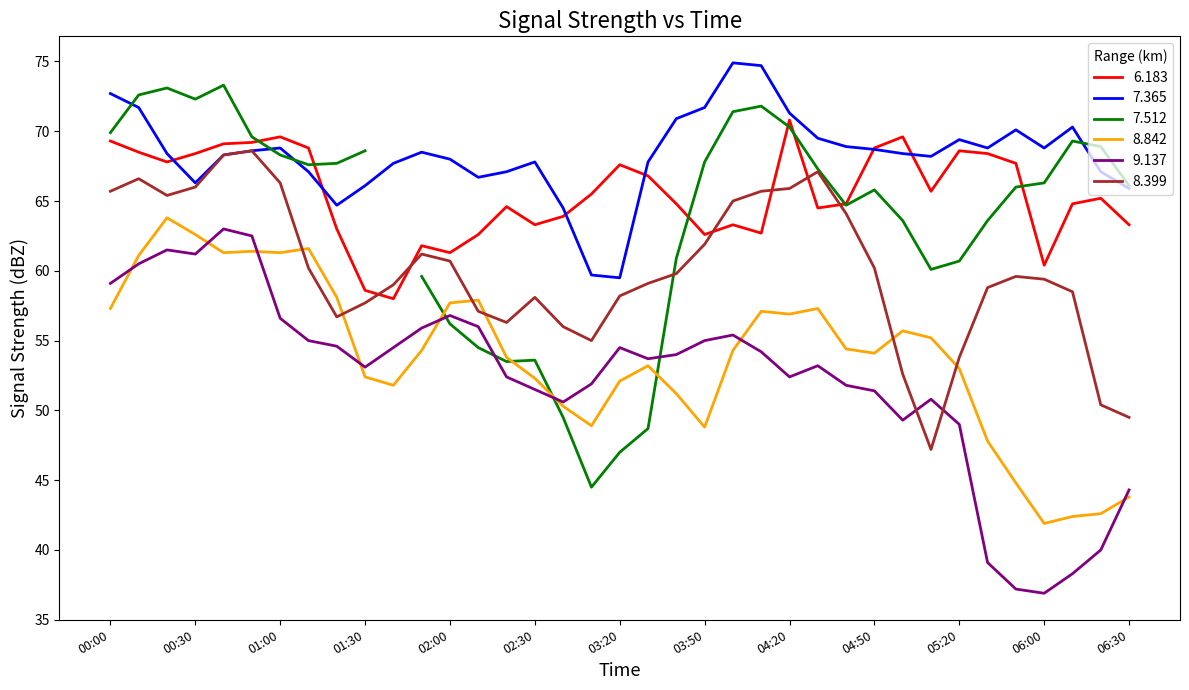

True or false: 8.842 and 7.365 intersect in this chart.

False